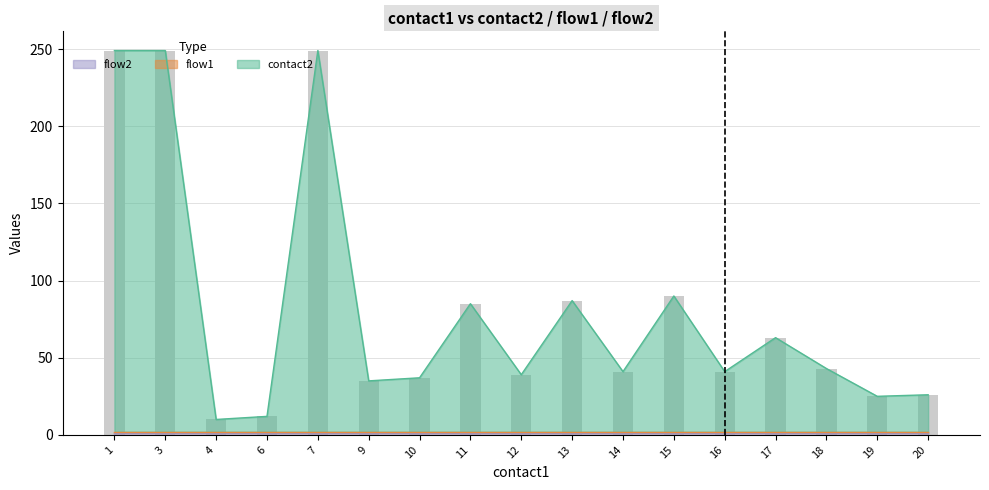

What is the minimum value for flow1?

1